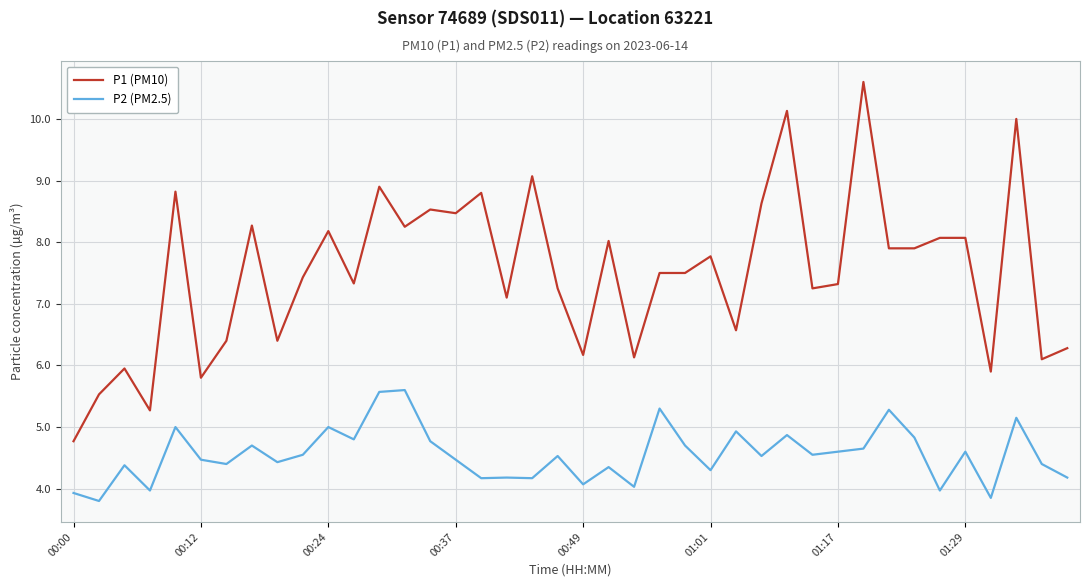

List the series in order of their peak value, highest first.

P1 (PM10), P2 (PM2.5)